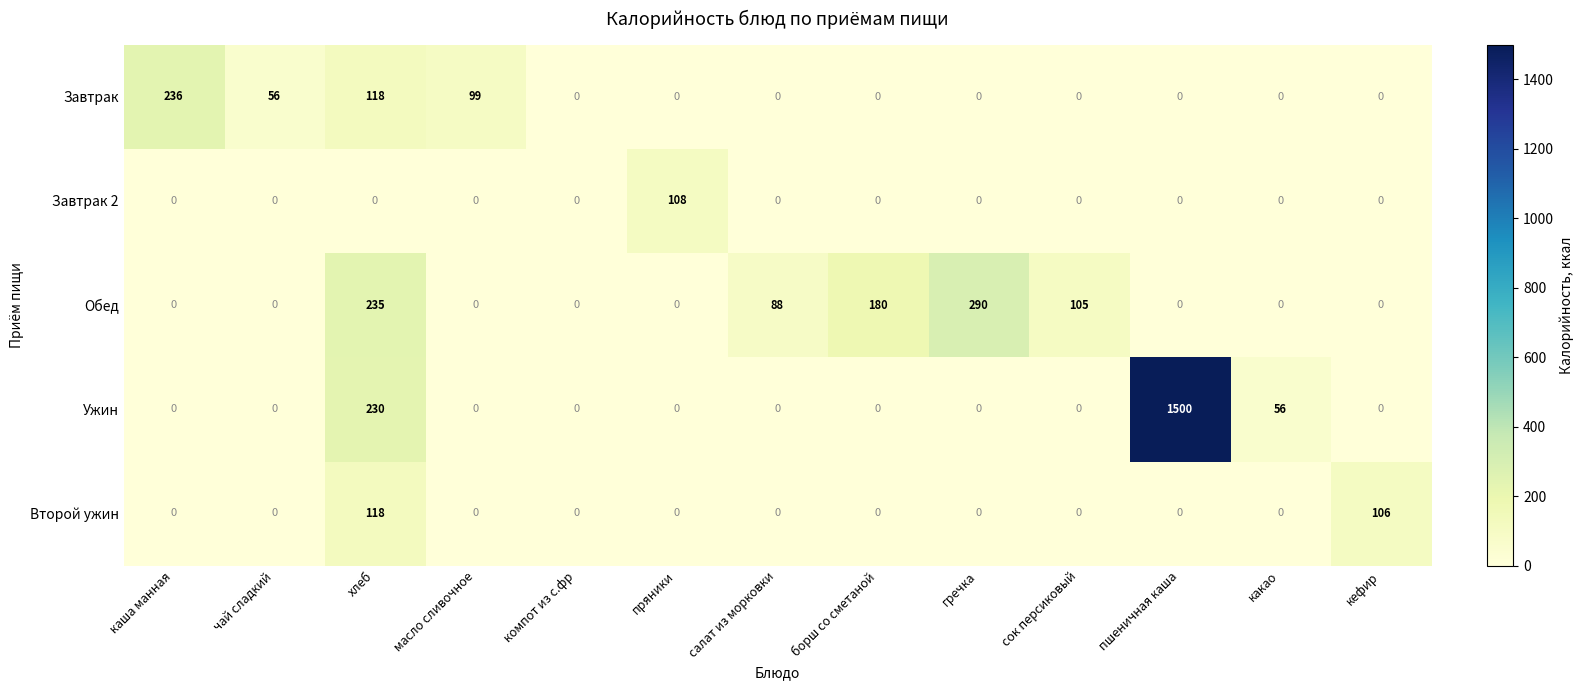

What is the difference between the highest and lowest values at борш со сметаной?

180